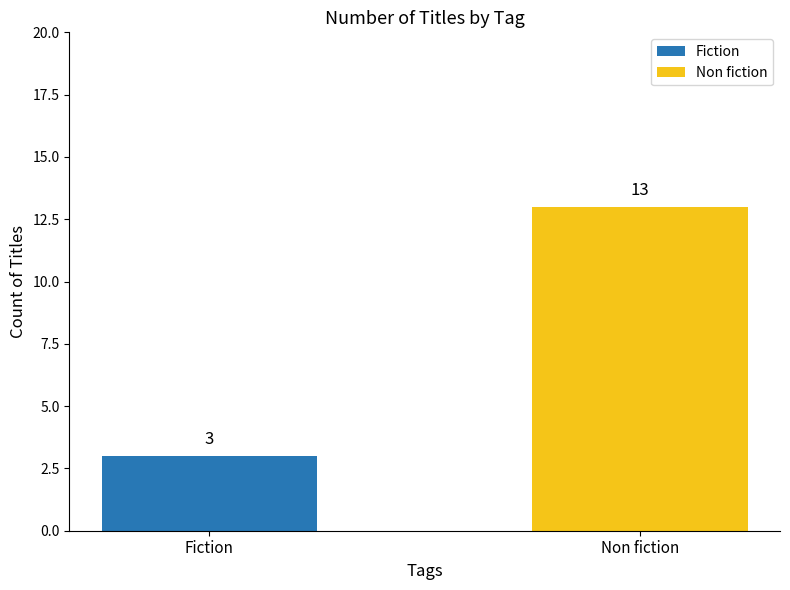

The chart shows a value of 1 at Fiction. True or false?

False